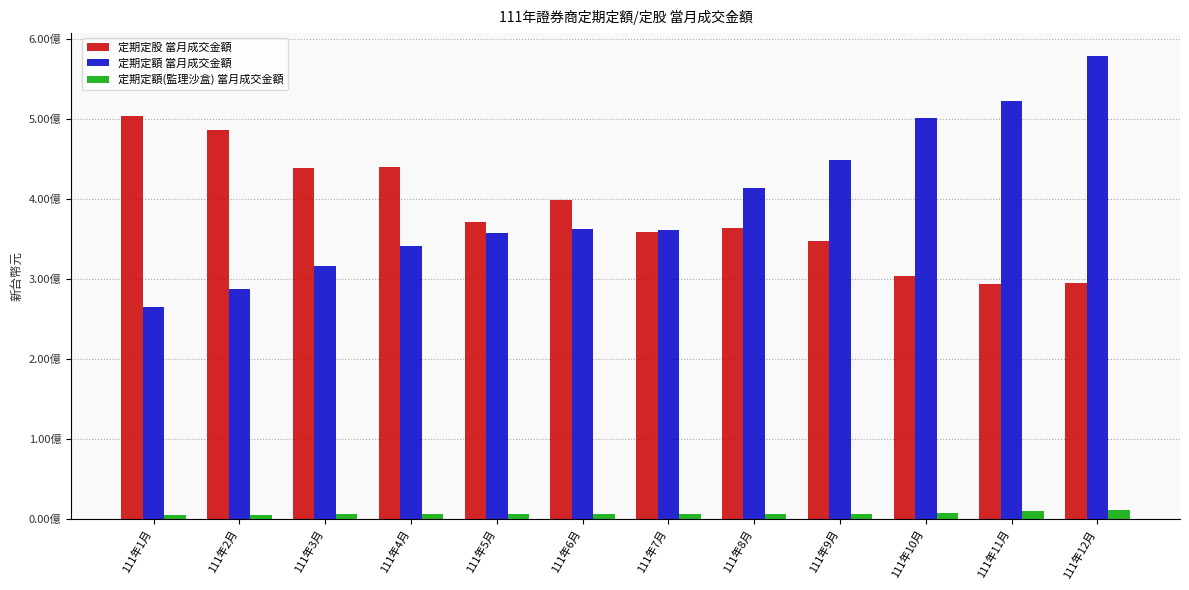

Does the chart contain stacked bars?

No